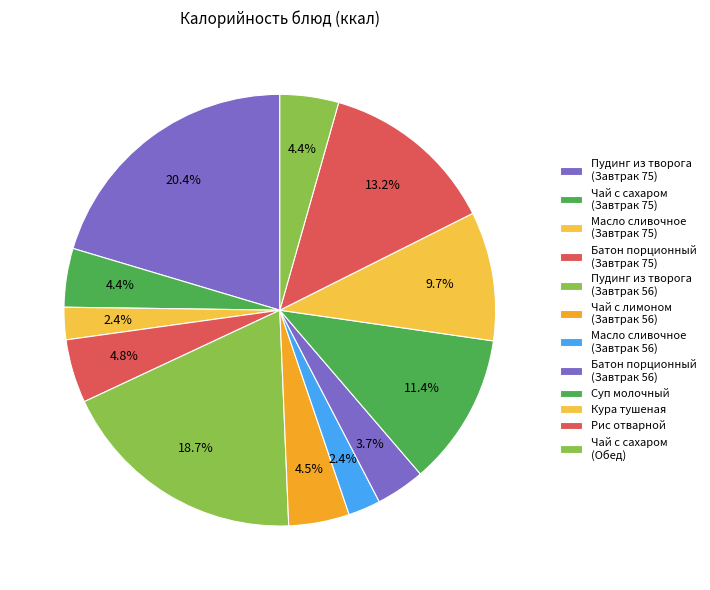

Is there any slice that represents more than half of the pie?

No